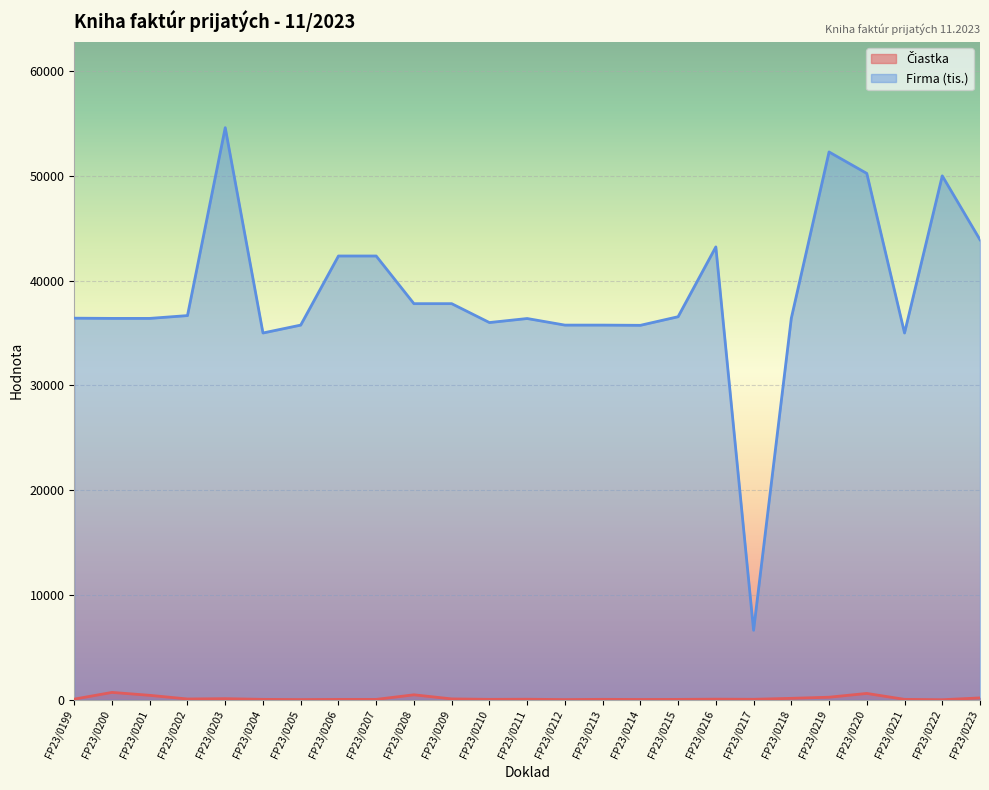

What is the maximum value for Čiastka?

698.0